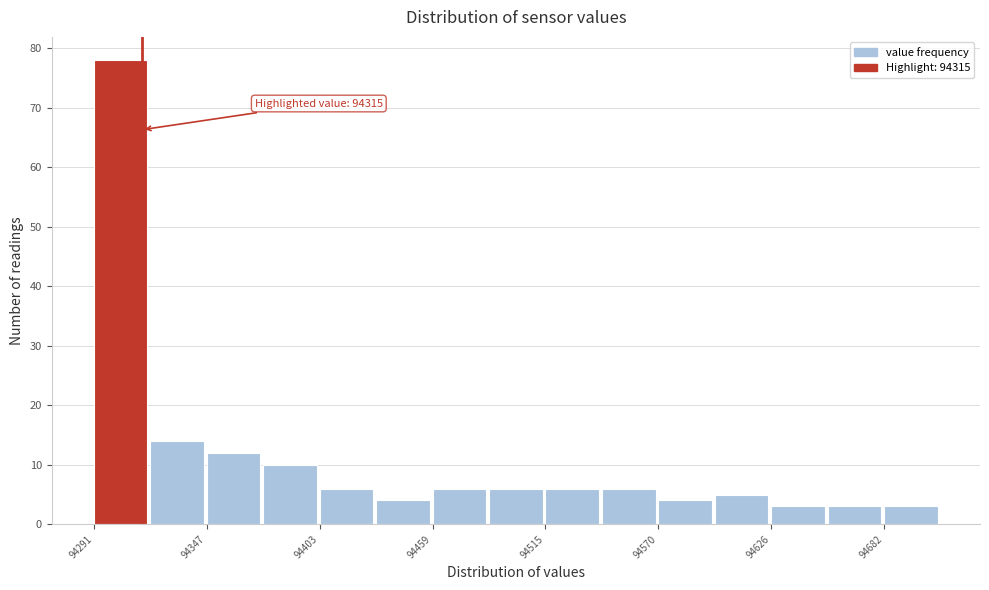

Around what value on the x-axis is the tallest bar? Give the approximate position of its centre, as read against the axis.

94300